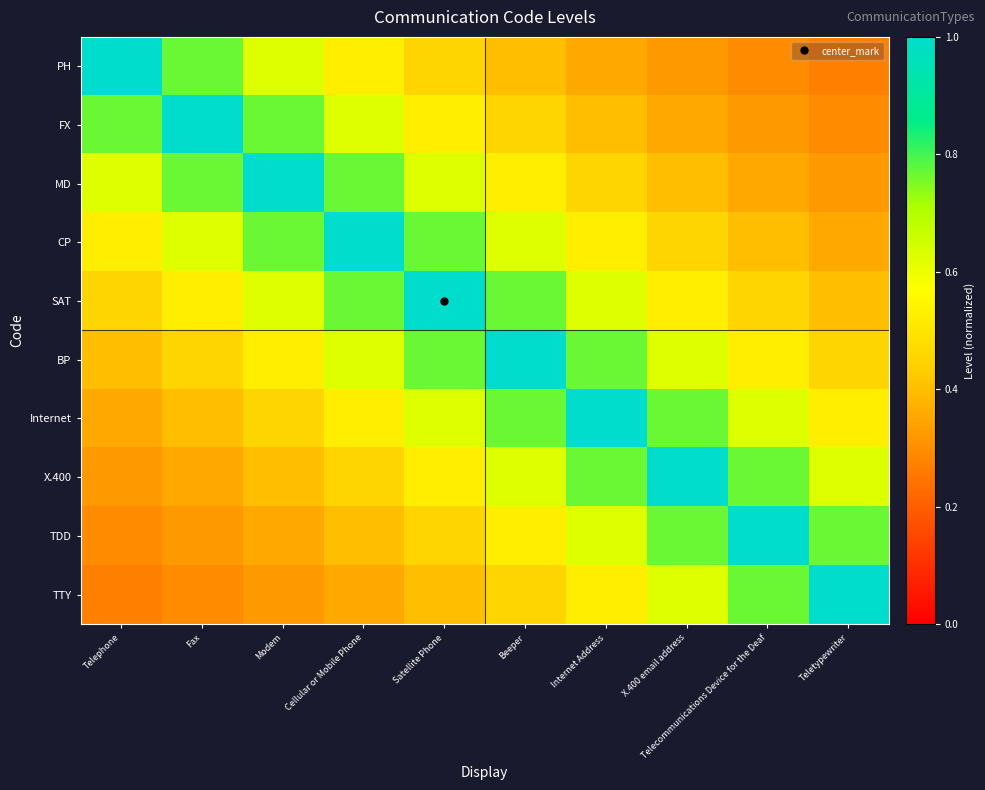

What is the spread (max minus min) of values at Modem?

0.7